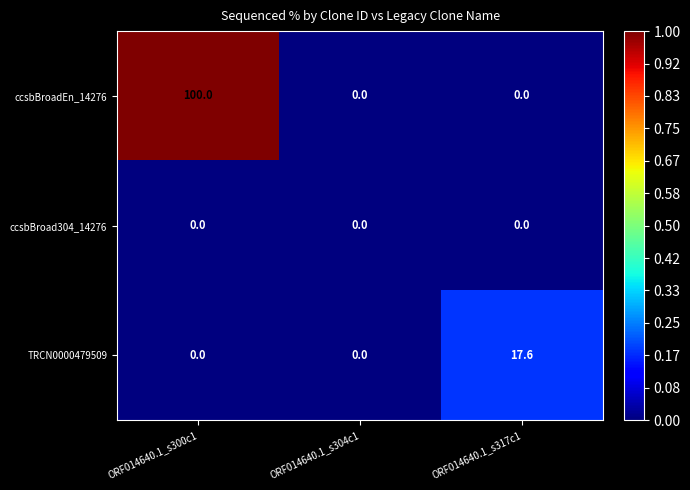

Reading left to right, extract all data points from this chart.

ccsbBroadEn_14276: ORF014640.1_s300c1=100.0	ORF014640.1_s304c1=0.0	ORF014640.1_s317c1=0.0
ccsbBroad304_14276: ORF014640.1_s300c1=0.0	ORF014640.1_s304c1=0.0	ORF014640.1_s317c1=0.0
TRCN0000479509: ORF014640.1_s300c1=0.0	ORF014640.1_s304c1=0.0	ORF014640.1_s317c1=17.6